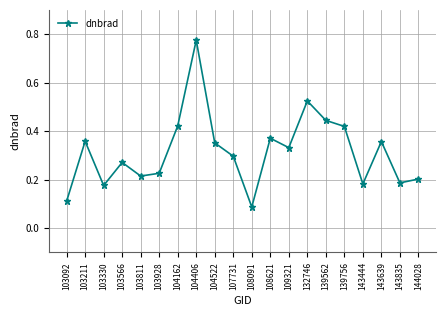

What is the difference between the maximum and minimum values?

0.7